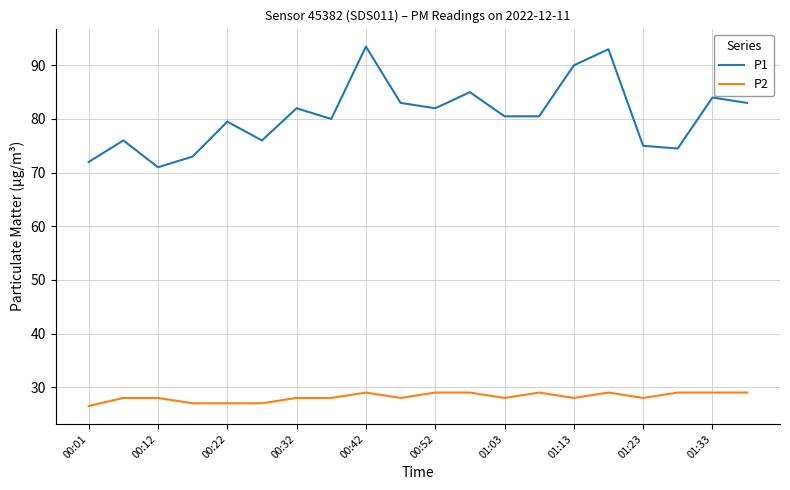

Reading left to right, extract all data points from this chart.

P1: 72.0	76.0	71.0	73.0	79.5	76.0	82.0	80.0	93.5	83.0	82.0	85.0	80.5	80.5	90.0	93.0	75.0	74.5	84.0	83.0
P2: 26.5	28.0	28.0	27.0	27.0	27.0	28.0	28.0	29.0	28.0	29.0	29.0	28.0	29.0	28.0	29.0	28.0	29.0	29.0	29.0